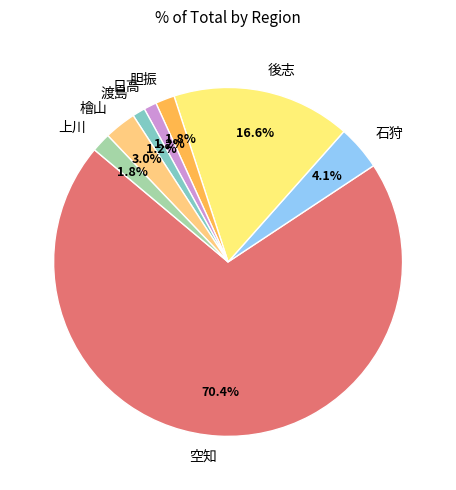

Approximately how many times larger is the value at 渡島 compared to 日高?

1.0